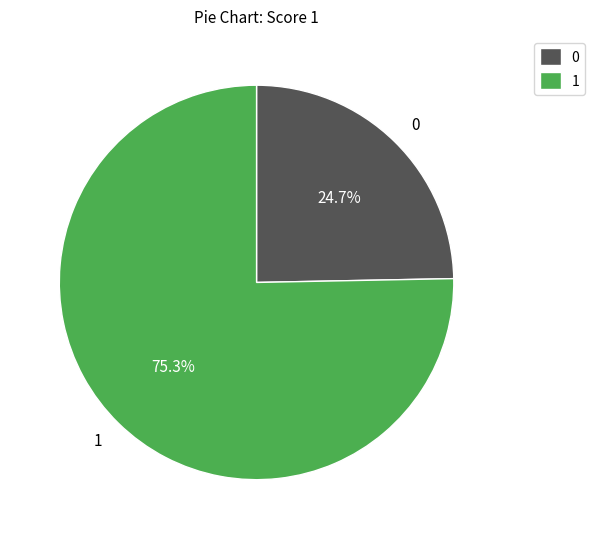

Rank the categories by value from lowest to highest.

0, 1